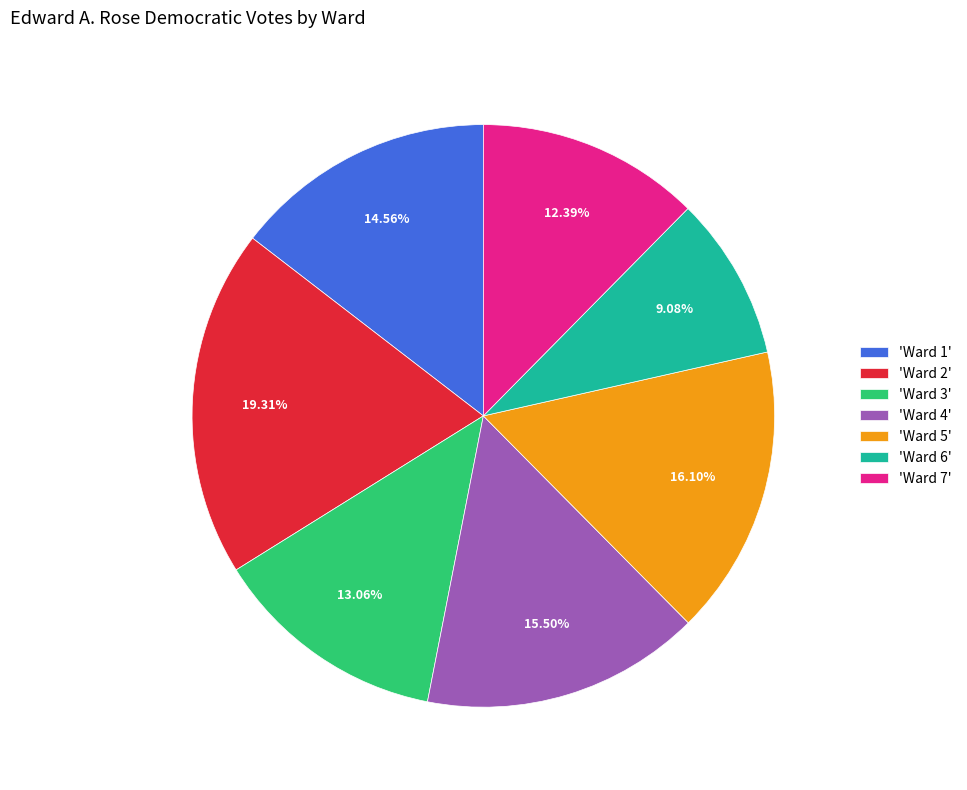

Combined, do 'Ward 5' and 'Ward 4' account for over 50%?

No